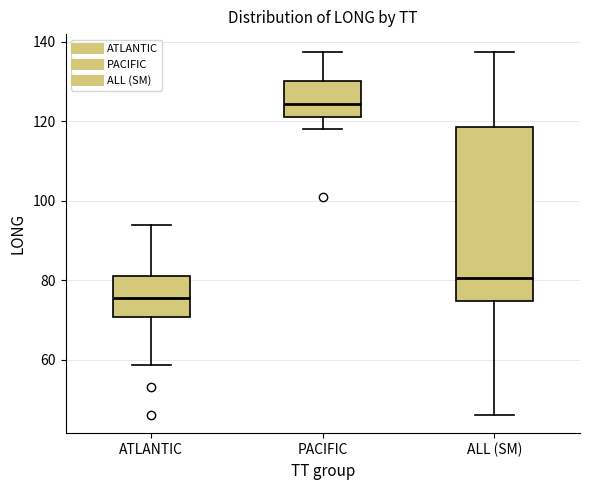

Where does the median line of the box for ALL (SM) sit on the y-axis? The values are not printed on the chart, so give them approximately, as read against the axis.

80